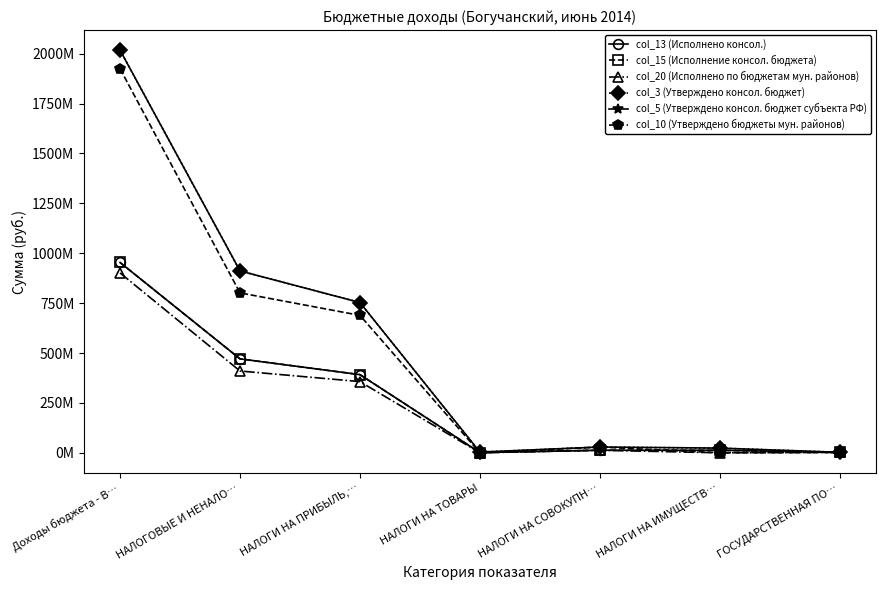

Is this an area chart (filled region under the line)?

No